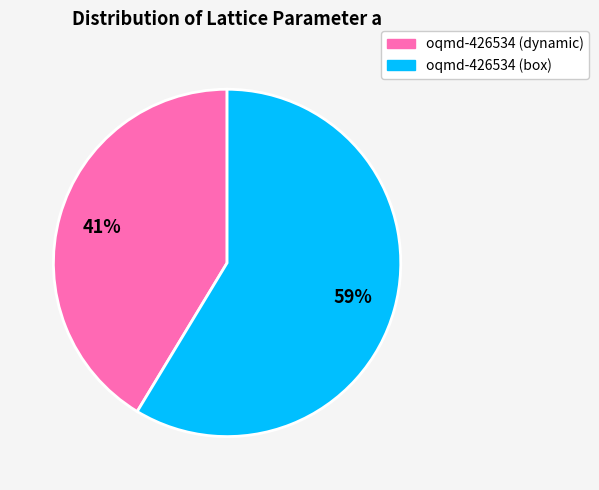

Between oqmd-426534 (box) and oqmd-426534 (dynamic), which is larger?

oqmd-426534 (box)